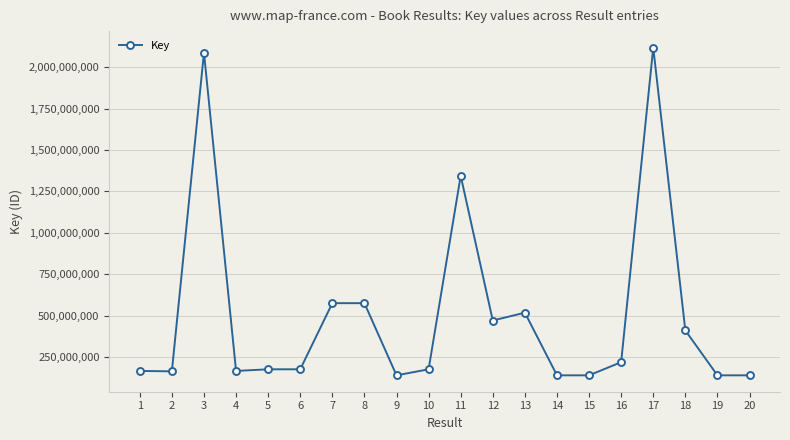

True or false: the data shows 177387073 at 10.

True